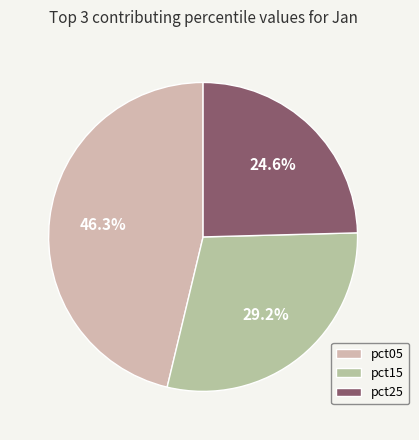

Rank the categories by value from lowest to highest.

pct25, pct15, pct05